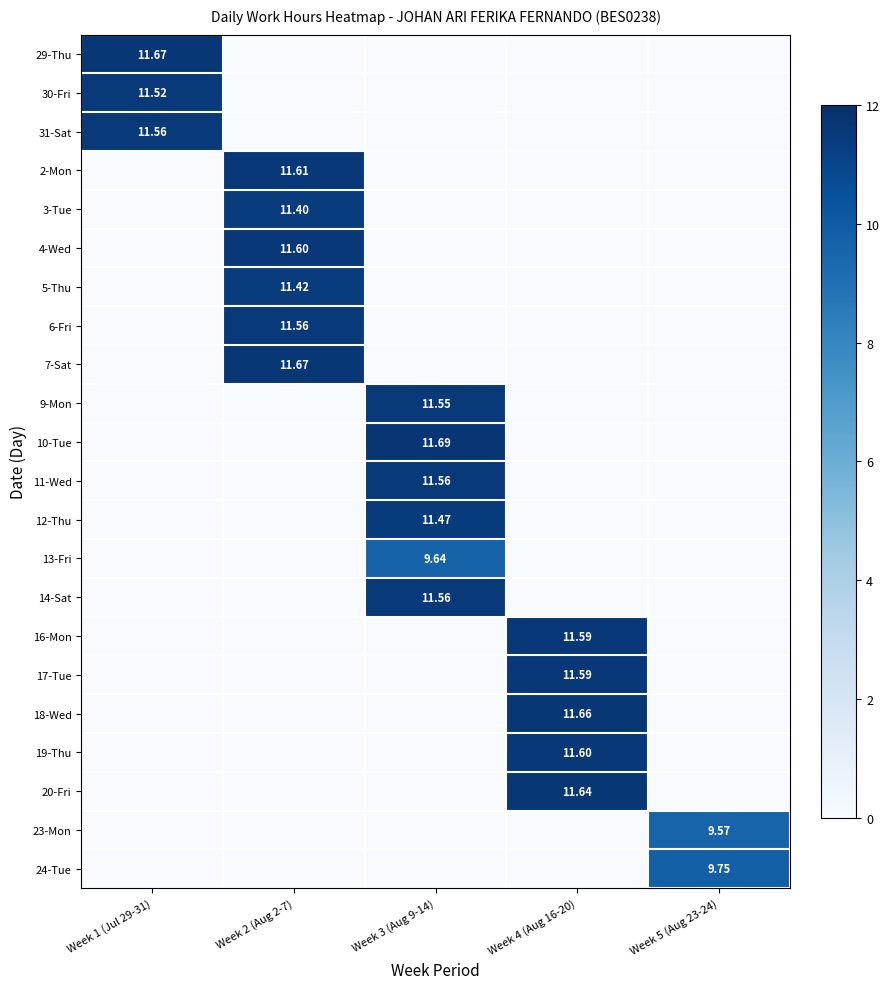

Is the value of 16-Mon at Week 4 (Aug 16-20) greater than the value of 19-Thu at Week 4 (Aug 16-20)?

No